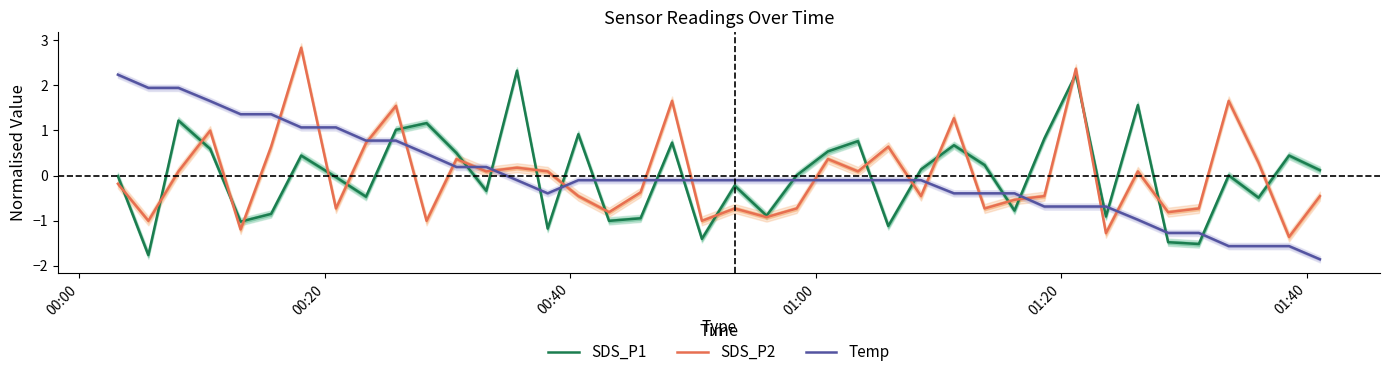

Which series has the largest total across all categories?

SDS_P2